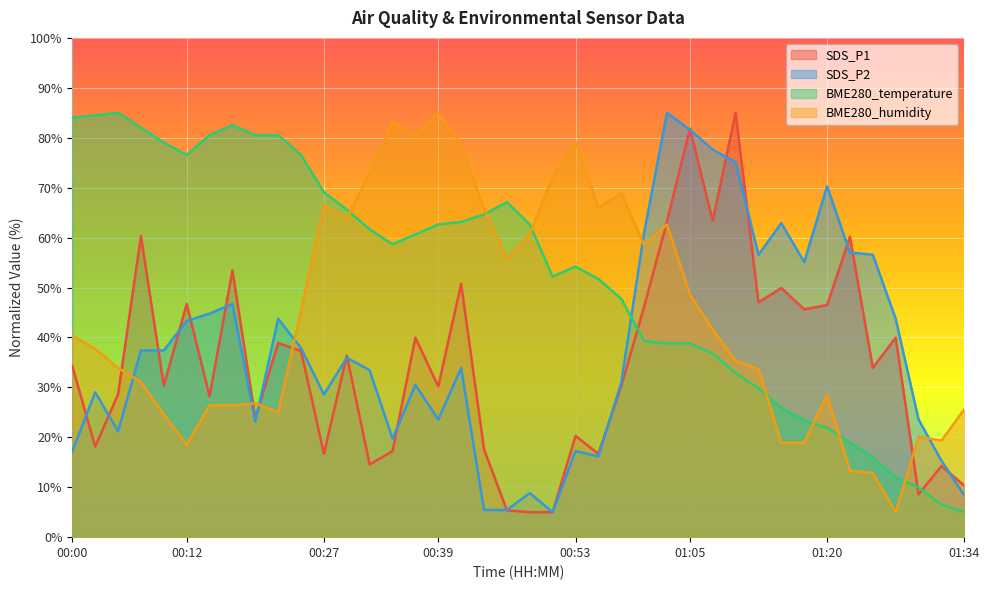

What is the smallest value displayed?

5.0